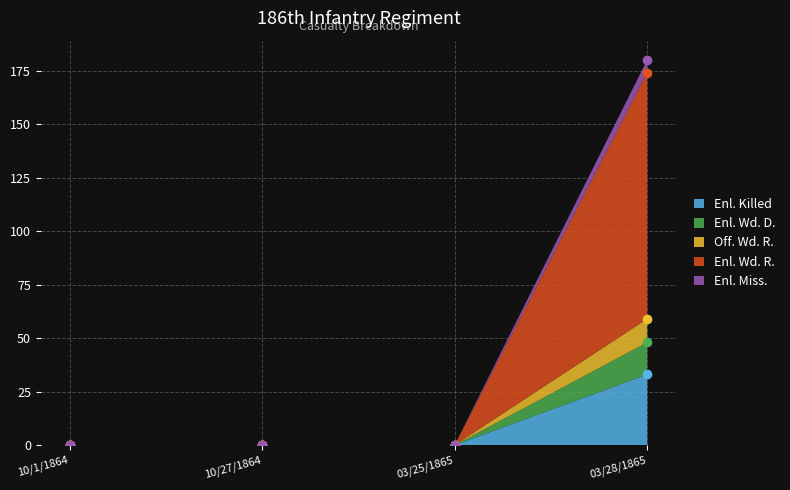

At which category is the sum across all series the highest?

03/28/1865